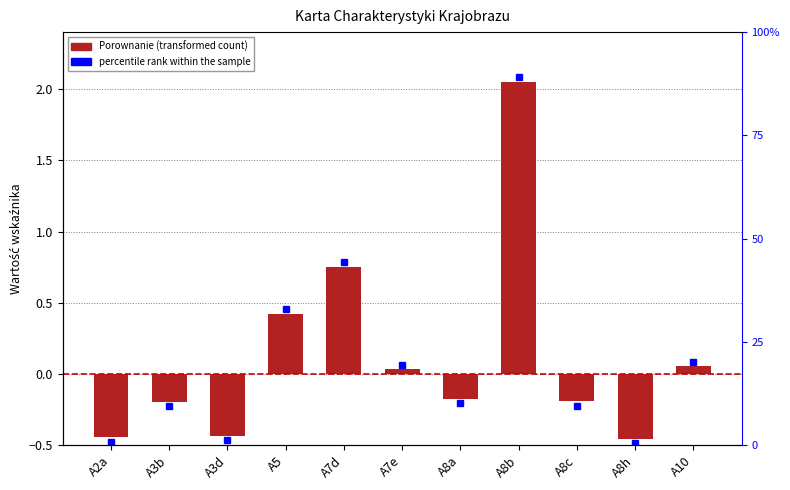

At which category does the chart reach its minimum across all series?

A8h